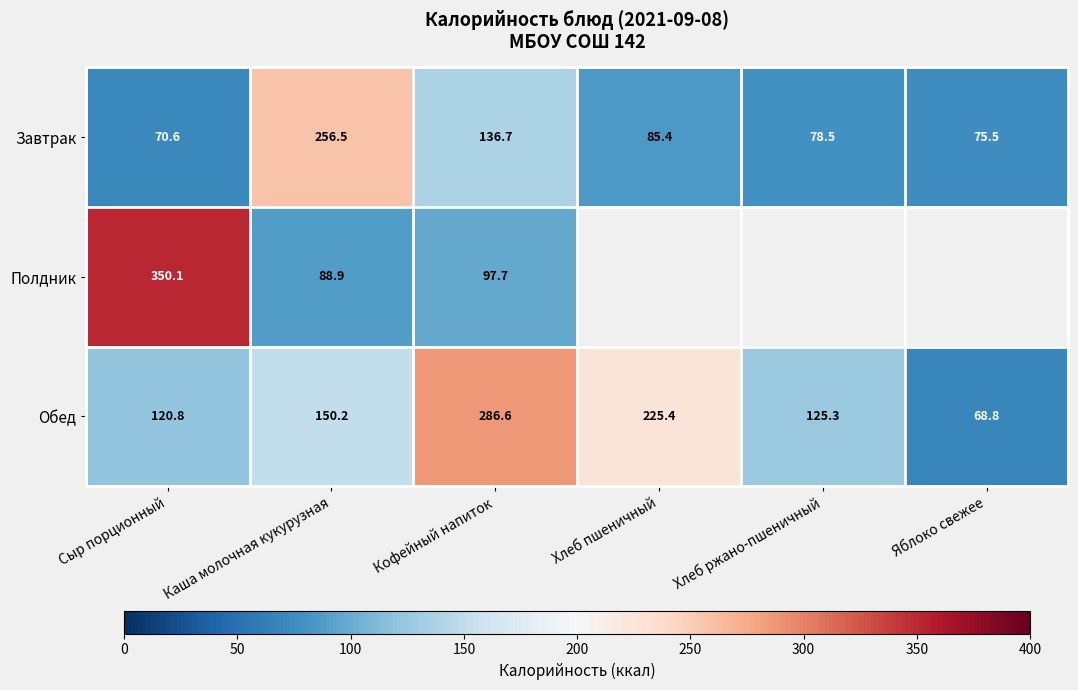

What value does the Обед series have at Яблоко свежее?

68.8